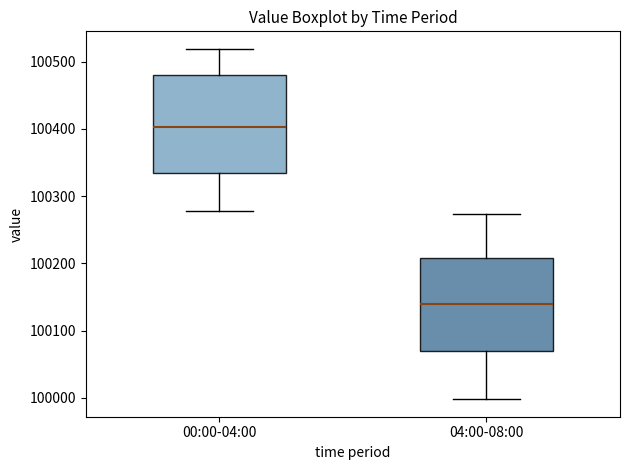

Where does the median line of the box for 04:00-08:00 sit on the y-axis? The values are not printed on the chart, so give them approximately, as read against the axis.

100140